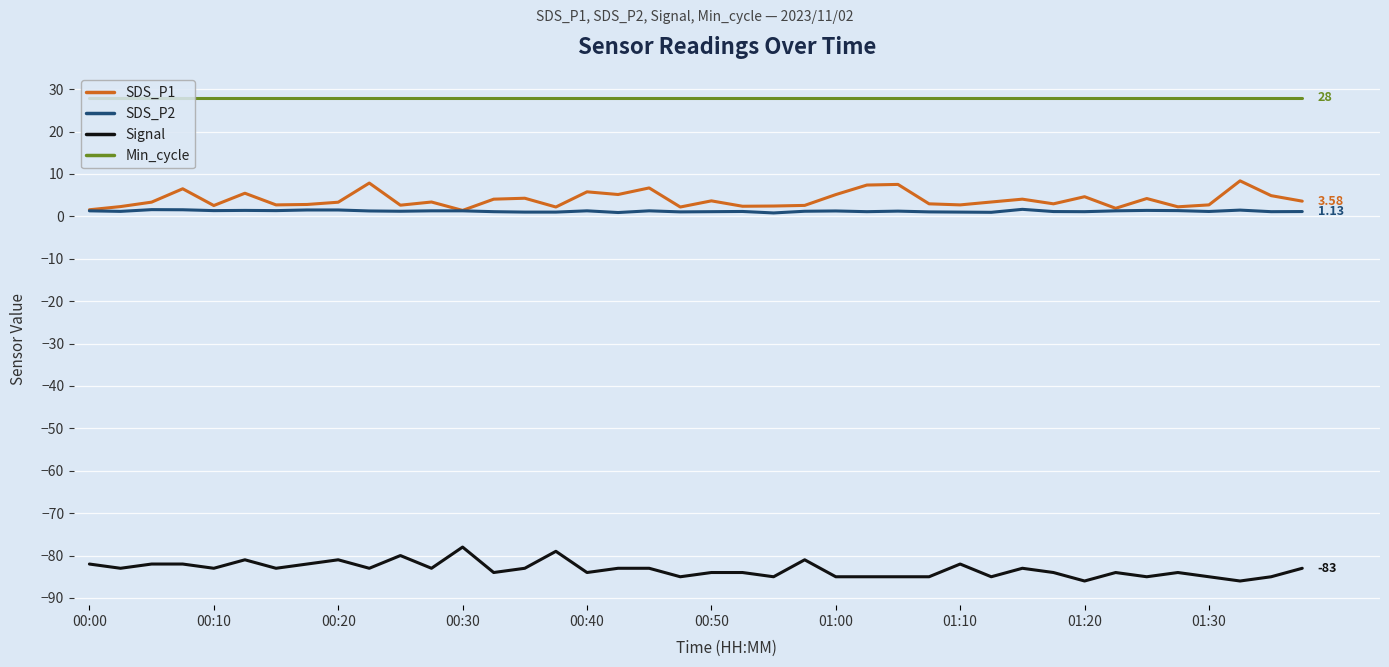

Does the chart have visible grid lines?

Yes